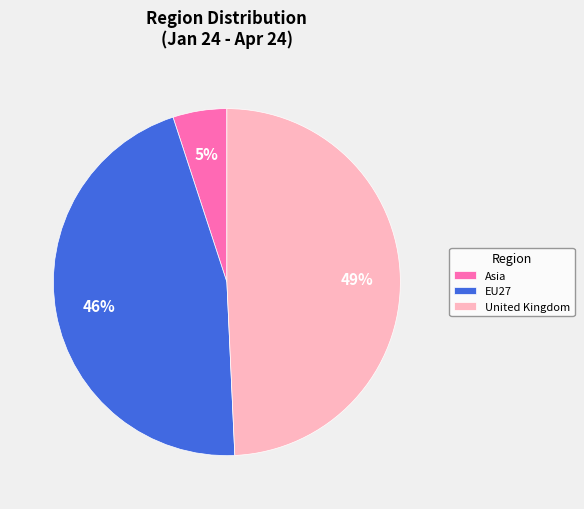

To the nearest percent, what percentage of the pie is EU27?

46%